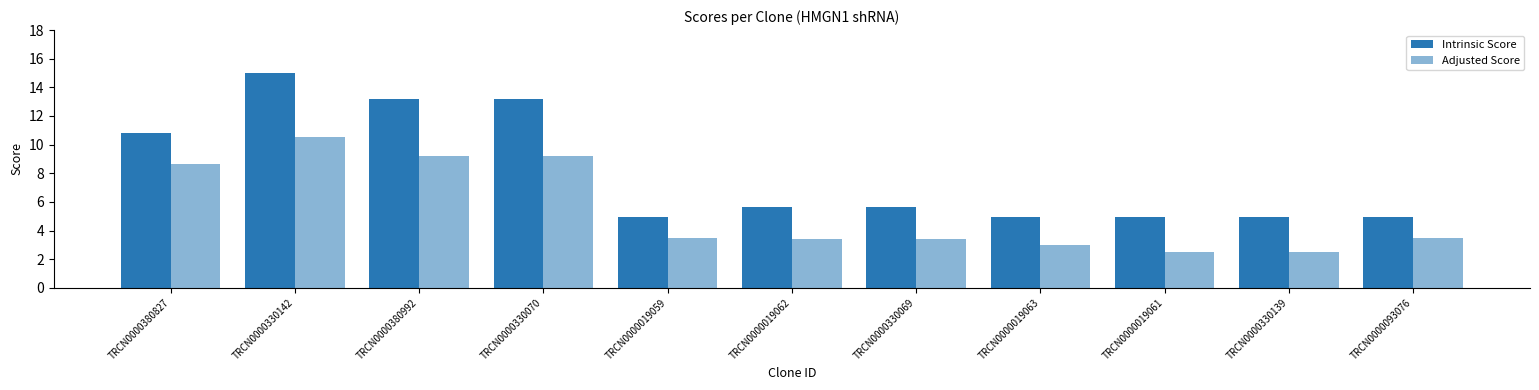

How many series are shown in this chart?

2